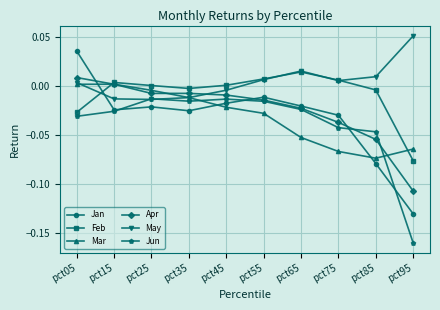

Is this an area chart (filled region under the line)?

No